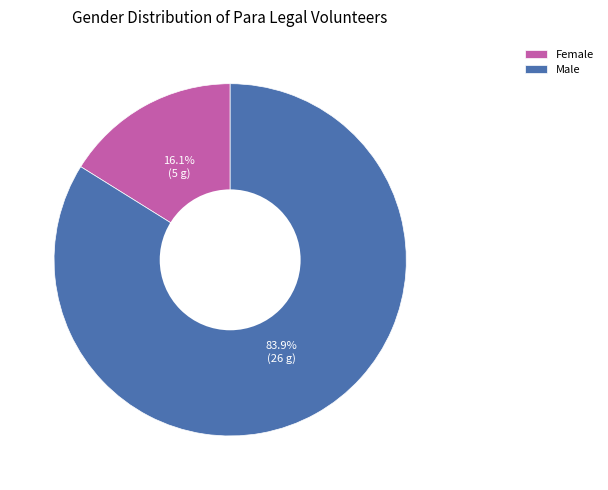

What is the ratio of the value at Female to the value at Male?

0.2